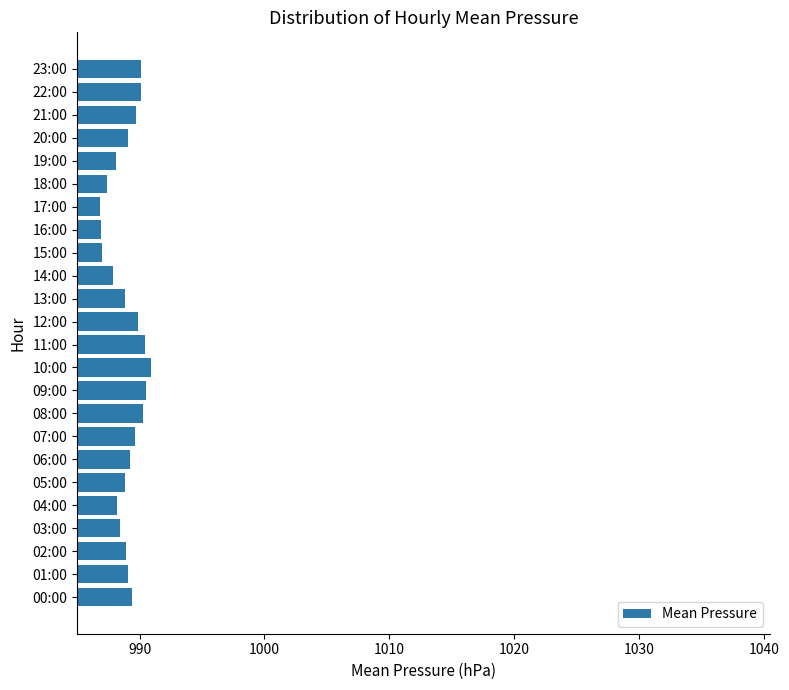

What is the change in value from 12:00 to 18:00?

-2.5